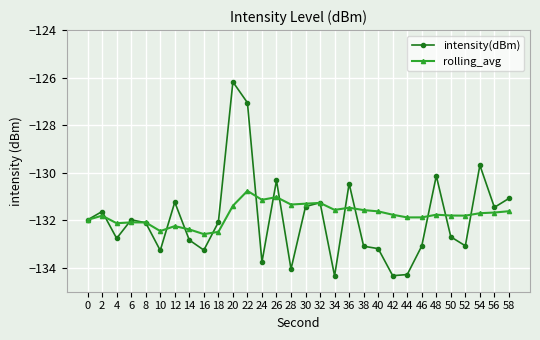

How many distinct data groups are displayed?

2